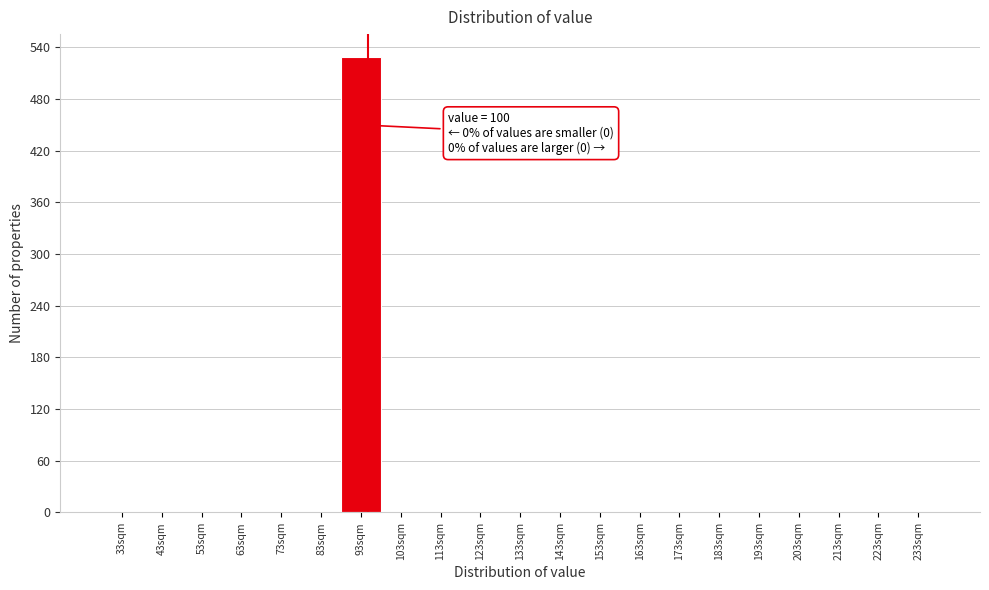

Reading right to left, what are all the values shown in this chart?

233sqm=0	223sqm=0	213sqm=0	203sqm=0	193sqm=0	183sqm=0	173sqm=0	163sqm=0	153sqm=0	143sqm=0	133sqm=0	123sqm=0	113sqm=0	103sqm=0	93sqm=529	83sqm=0	73sqm=0	63sqm=0	53sqm=0	43sqm=0	33sqm=0